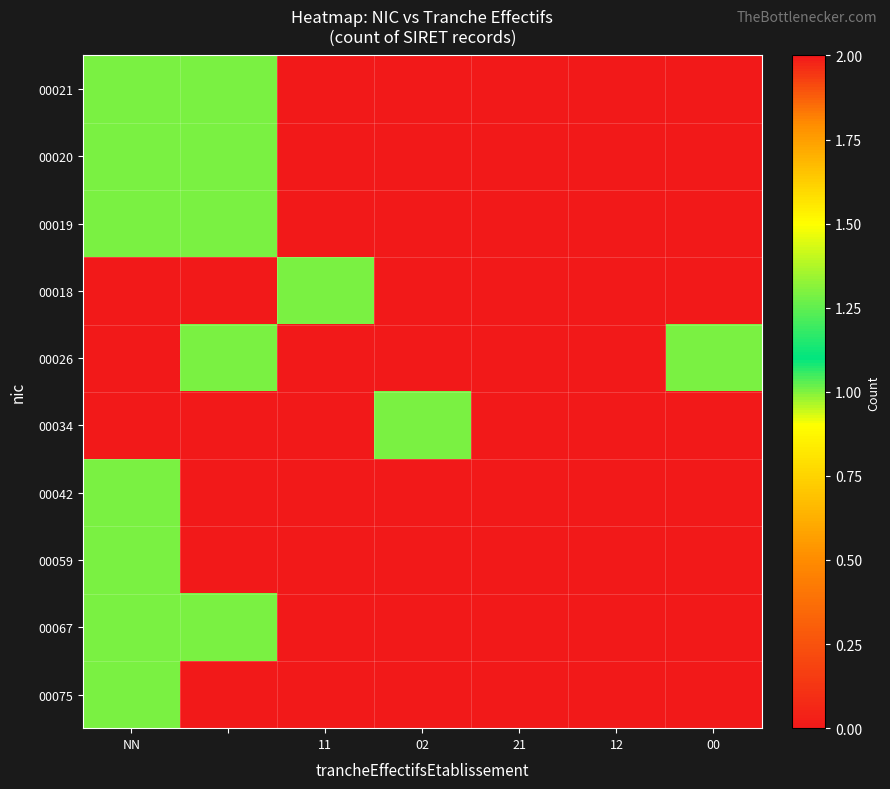

At which label does 00059 reach its peak?

NN